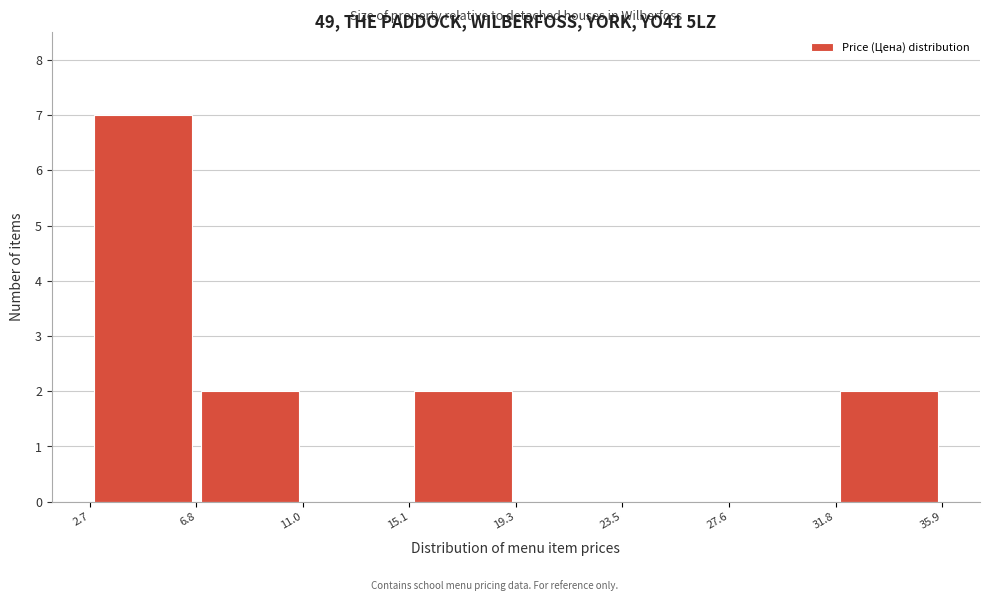

What is the height of the bar covering 2.7 to 6.8 on the x-axis? The values are not printed on the chart, so give them approximately, as read against the axis.

7